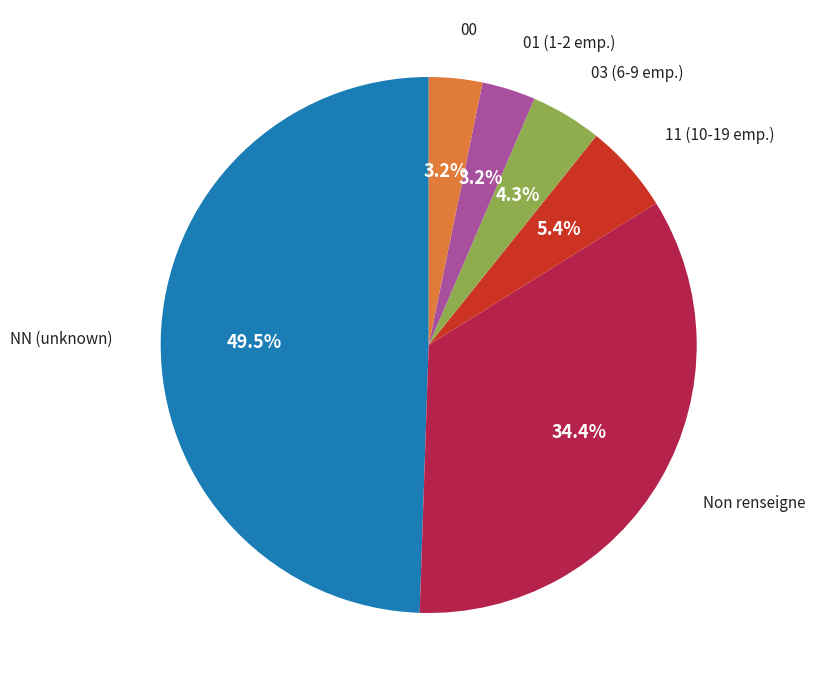

Is there a majority slice in this chart?

No